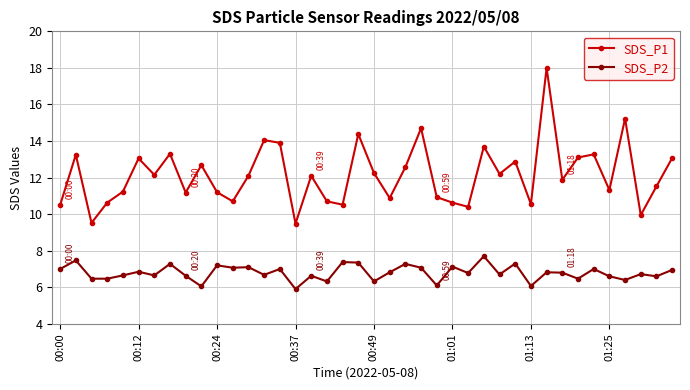

Rank the series by their maximum value, from lowest to highest.

SDS_P2, SDS_P1